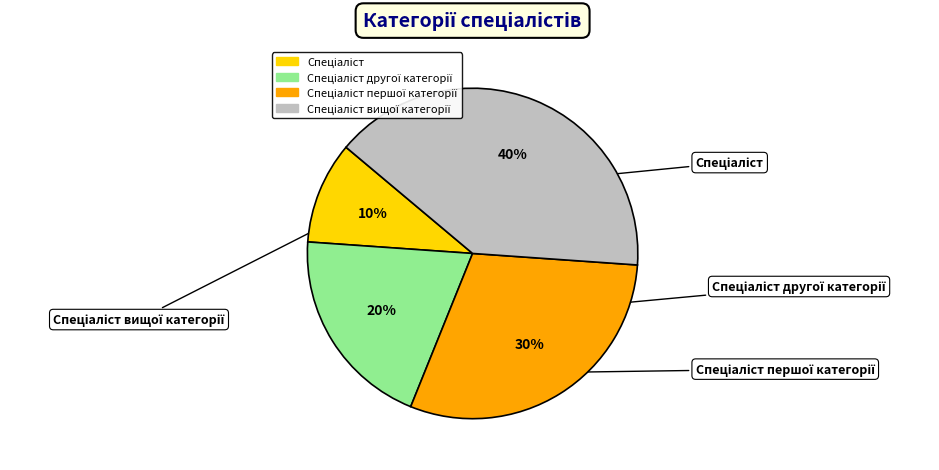

Is there a majority slice in this chart?

No